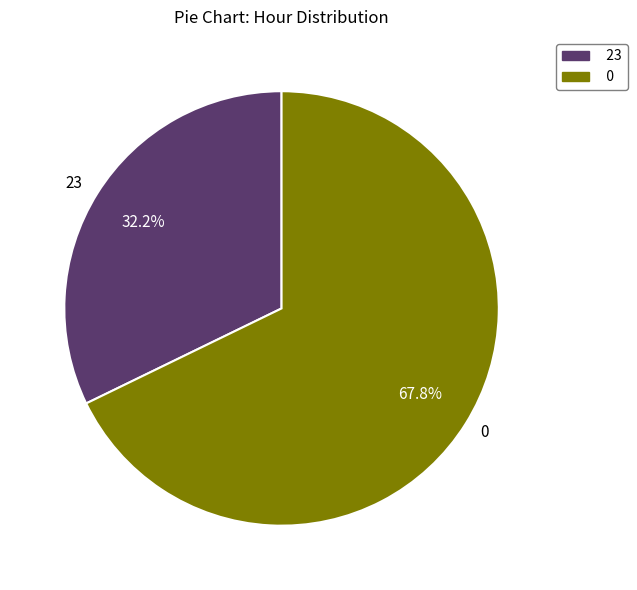

What percentage is NOT represented by 23?

67.8%